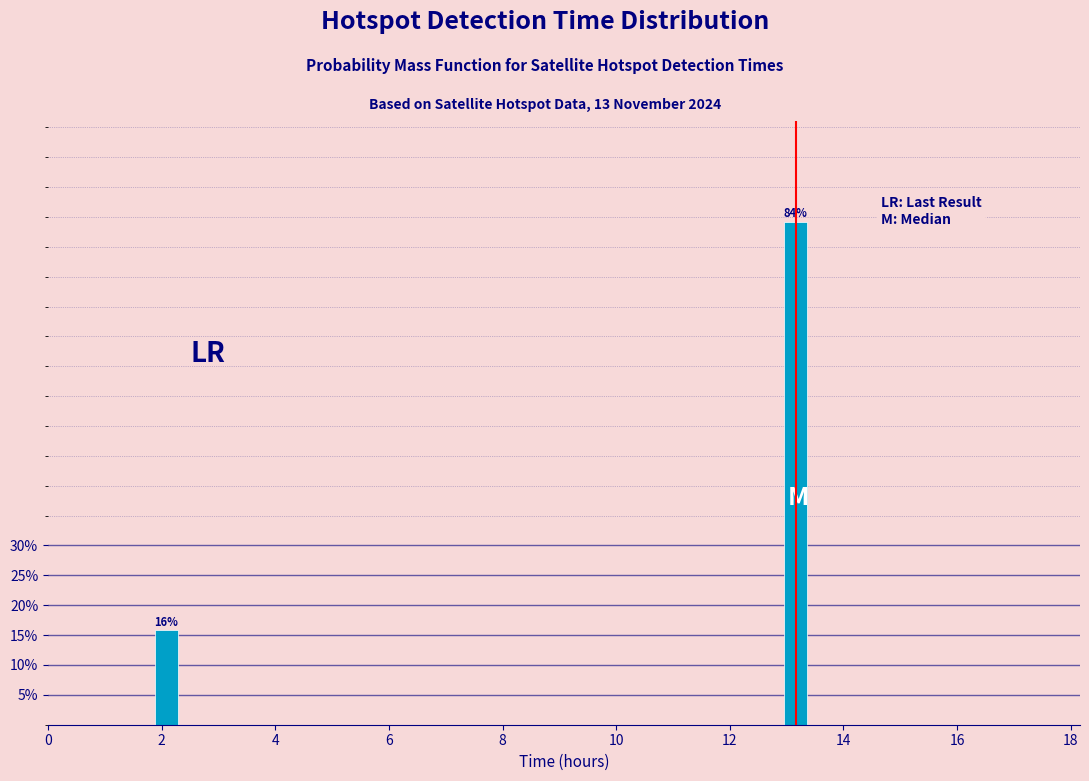

Which category has the highest value across all series?

14